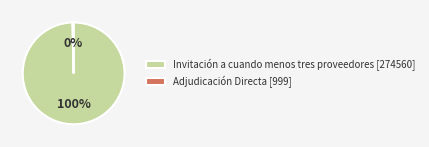

How many slices are in this pie chart?

2